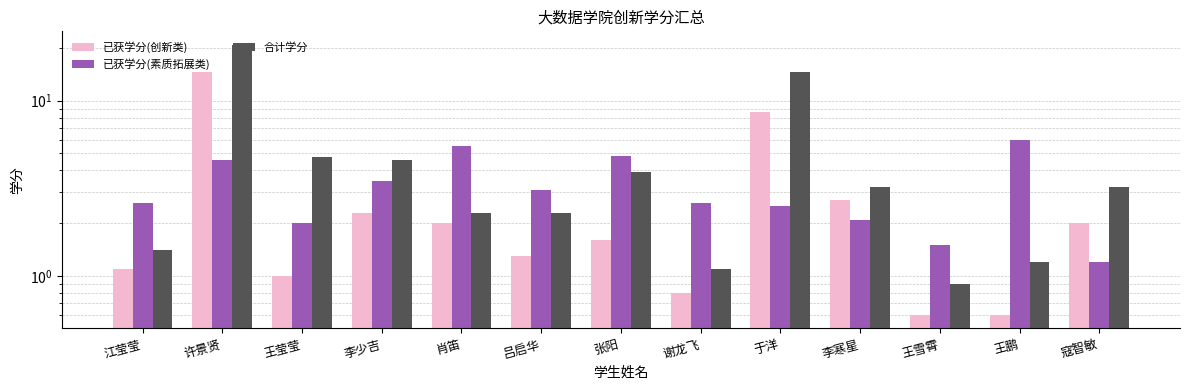

At which category does the chart reach its minimum across all series?

王雪霄